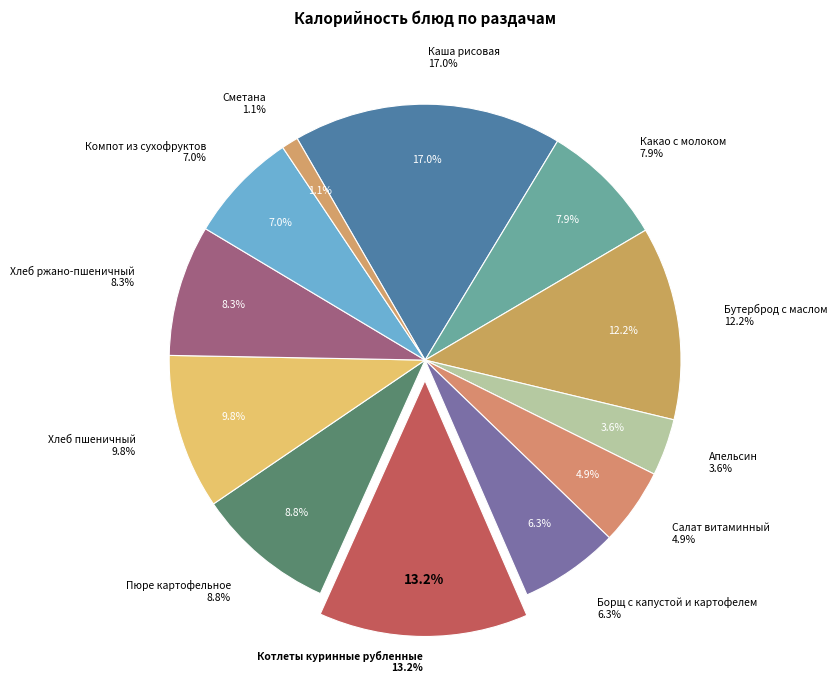

Count the number of slices in the pie.

12